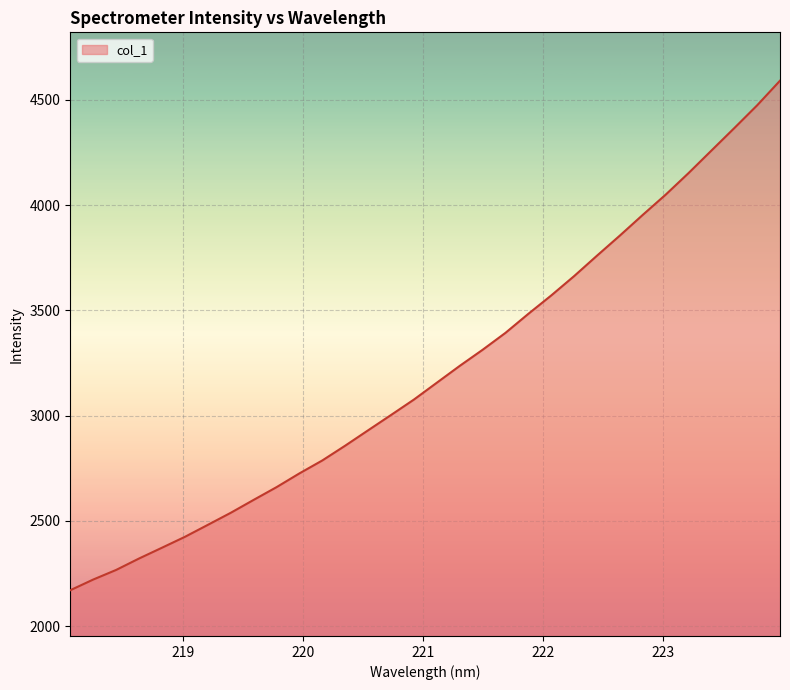

What is the difference between the maximum and minimum values?

2419.1